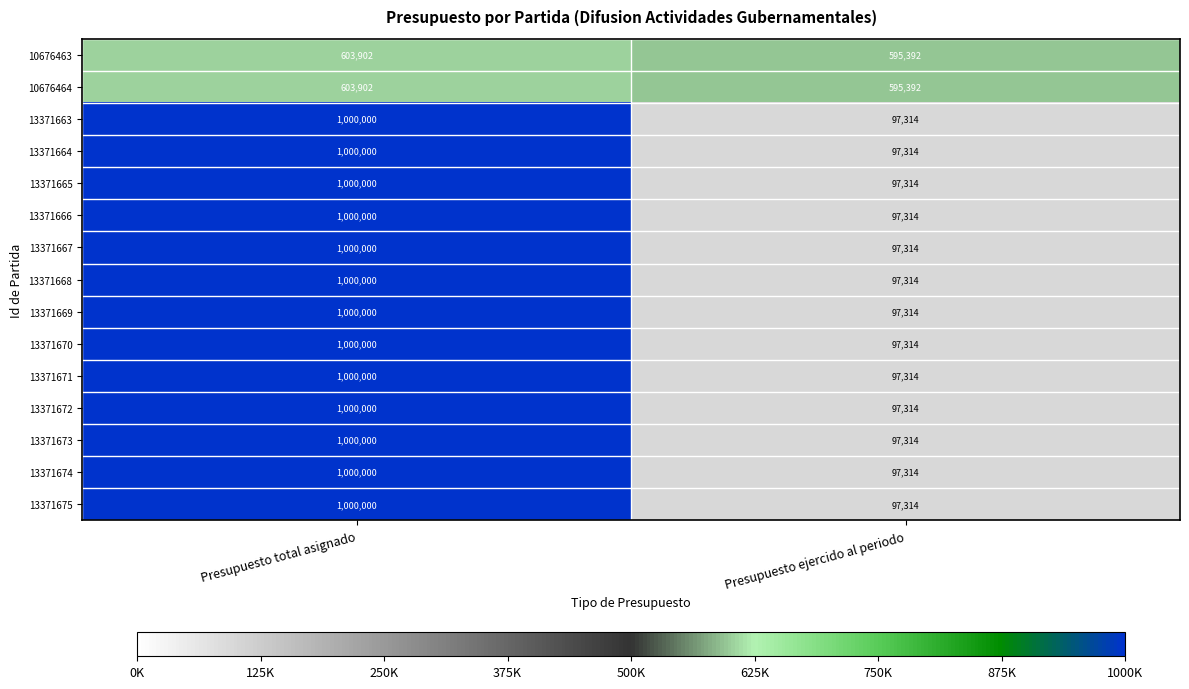

Which category has the lowest value across all series?

Presupuesto ejercido al periodo